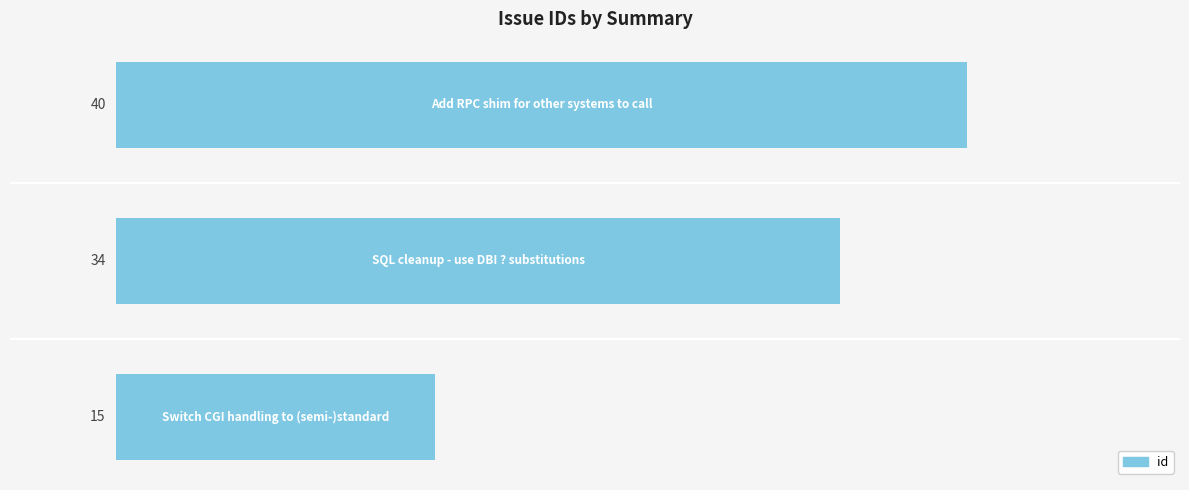

What is the difference between the maximum and minimum values?

25